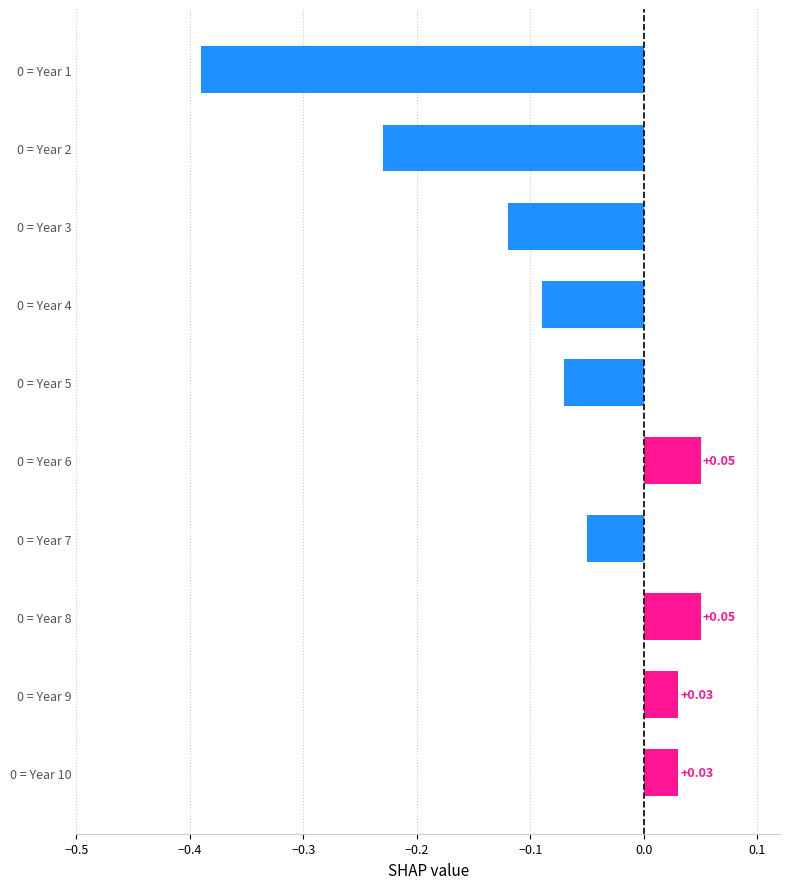

What is the difference between the maximum and second lowest values?

0.3